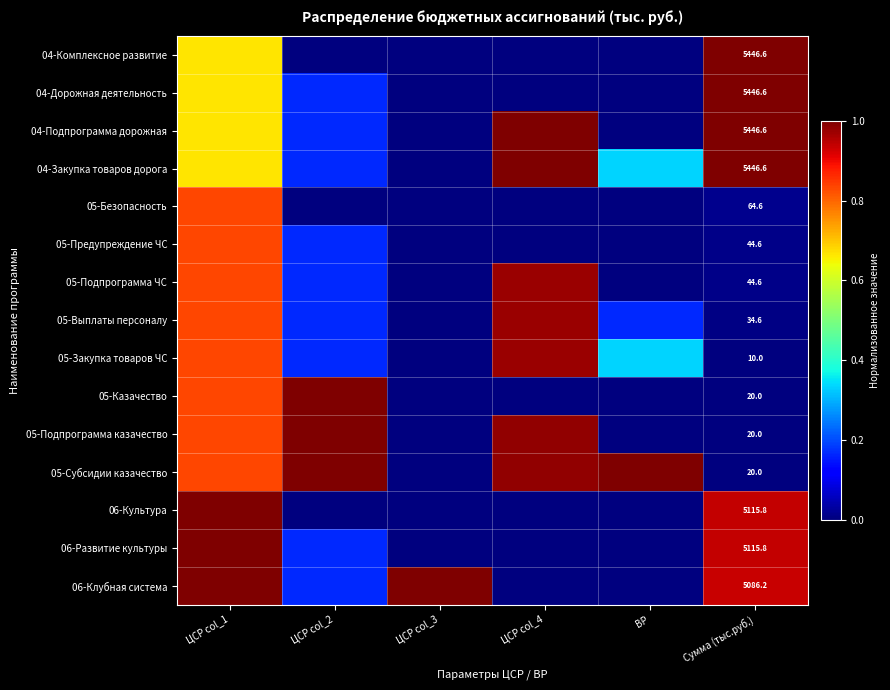

Is it true that 05-Подпрограмма ЧС equals 0.0 at Сумма (тыс.руб.)?

False